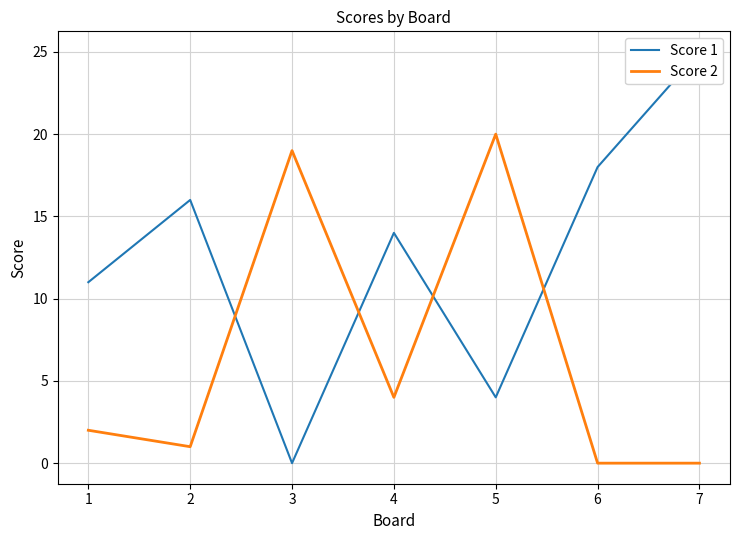

How many interior local peaks does the Score 1 series have?

2